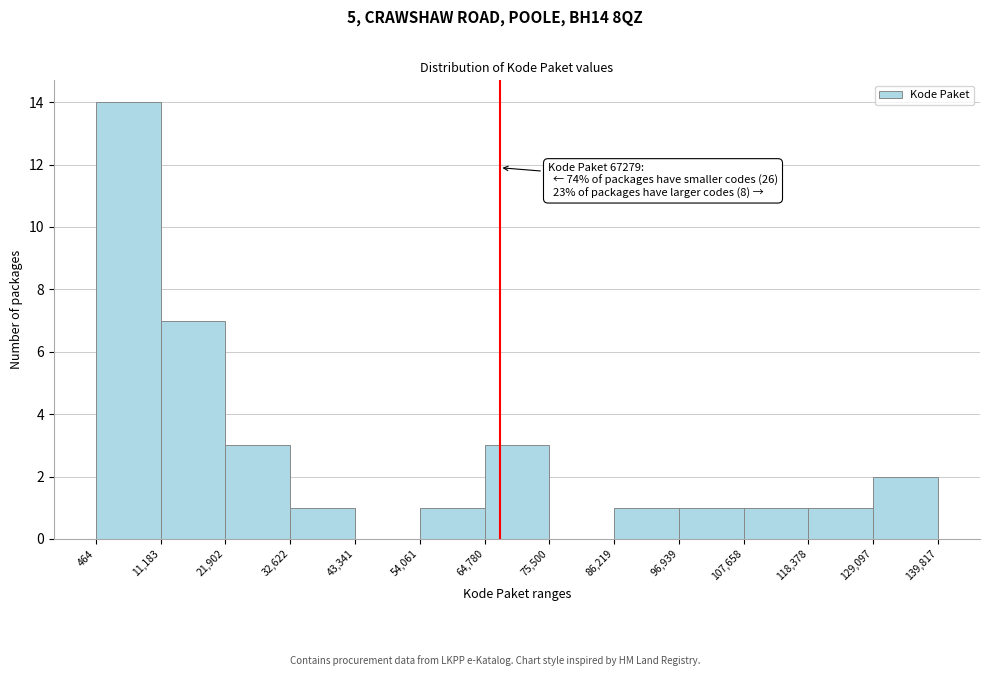

Over which range of the x-axis is the bar tallest?

464 to 11,183